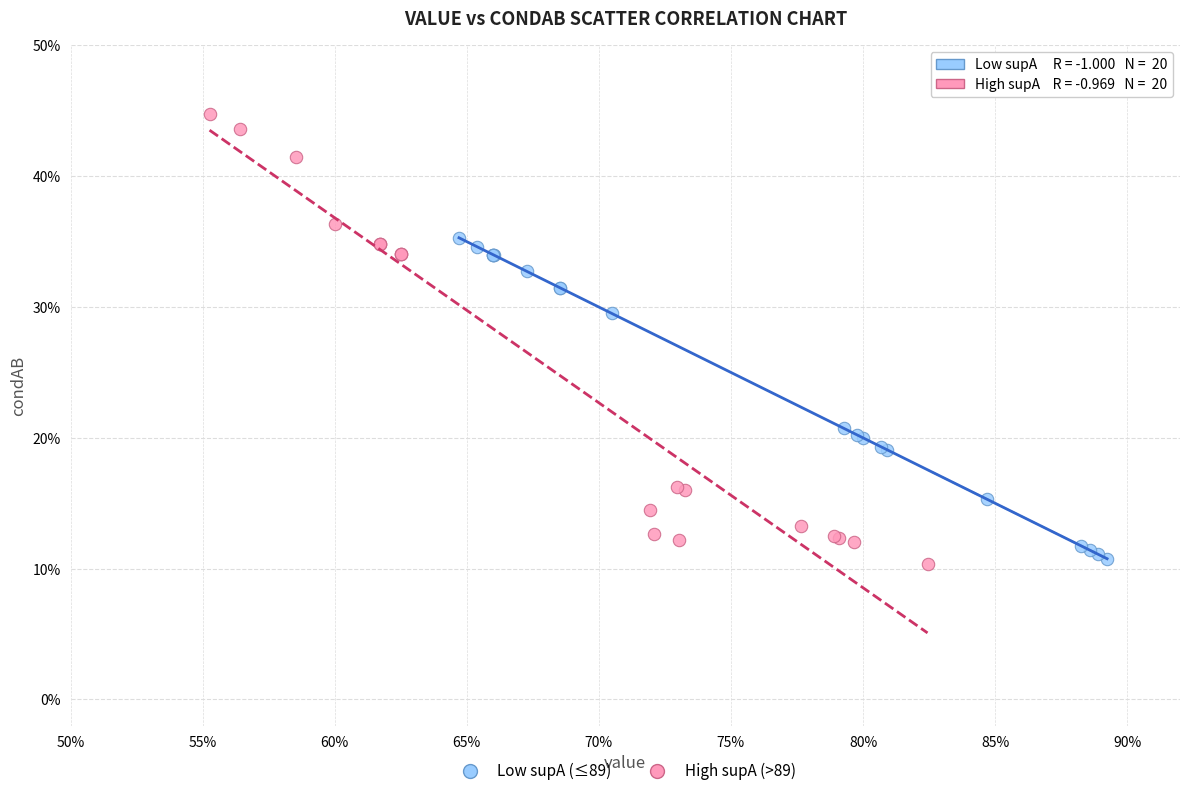

Which series contains the lowest Y value?

High supA (>89)